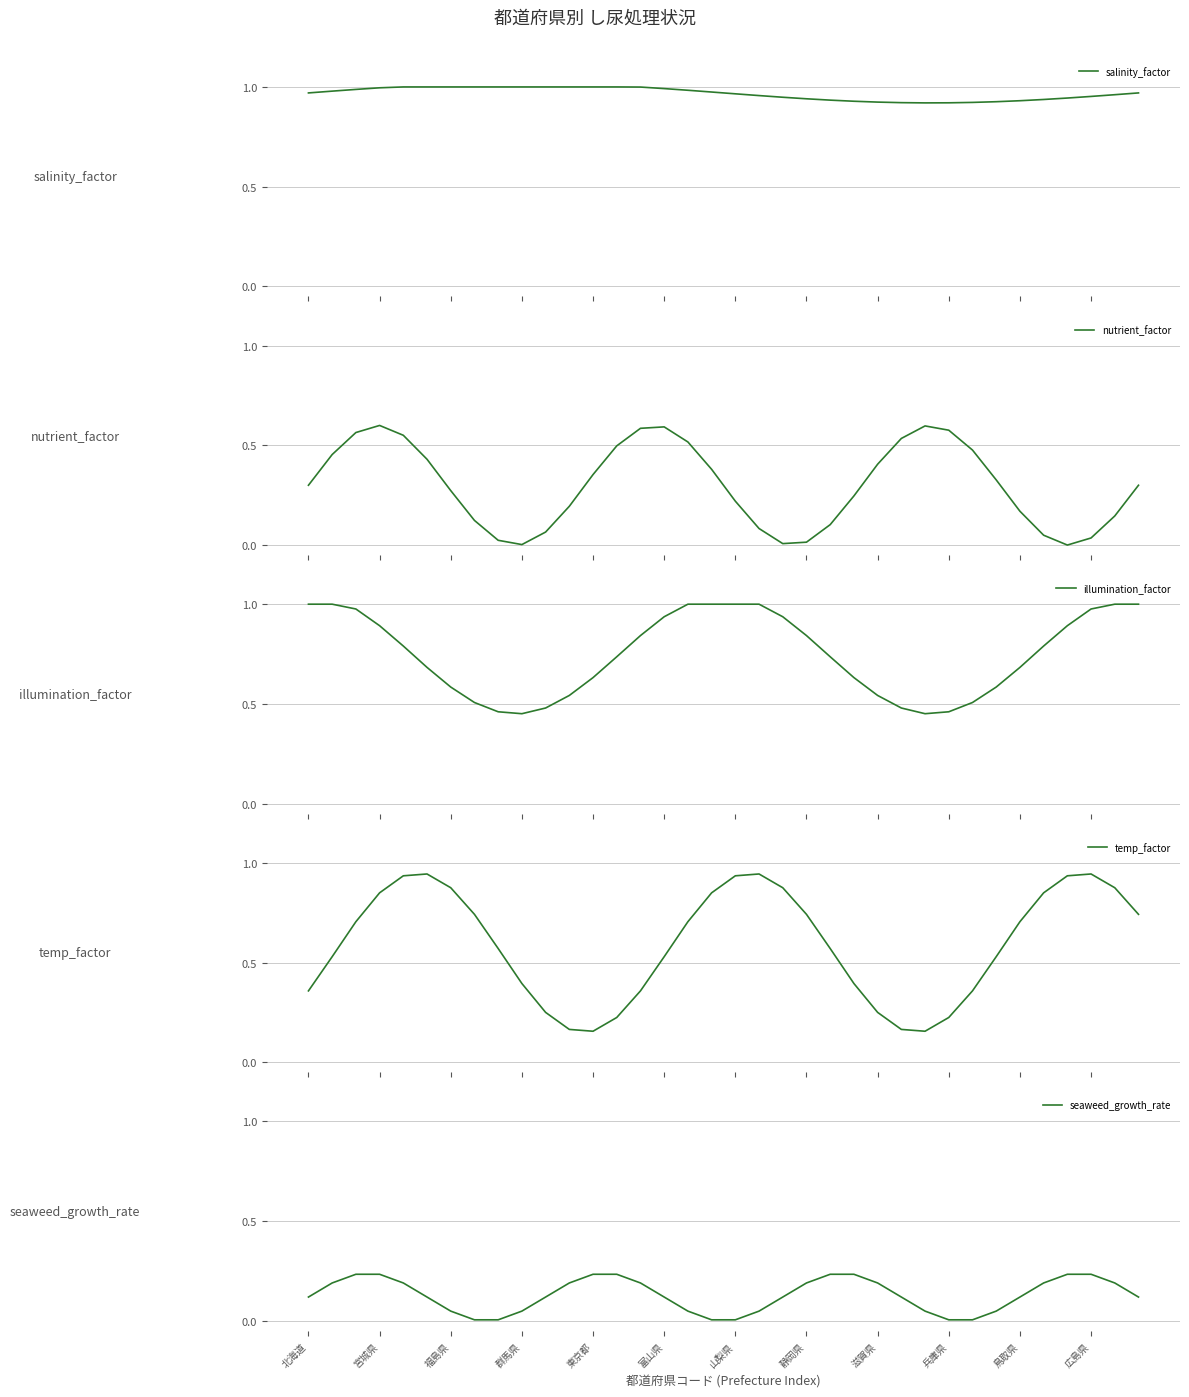

What is the difference between the maximum and minimum values in the illumination_factor series?

0.5